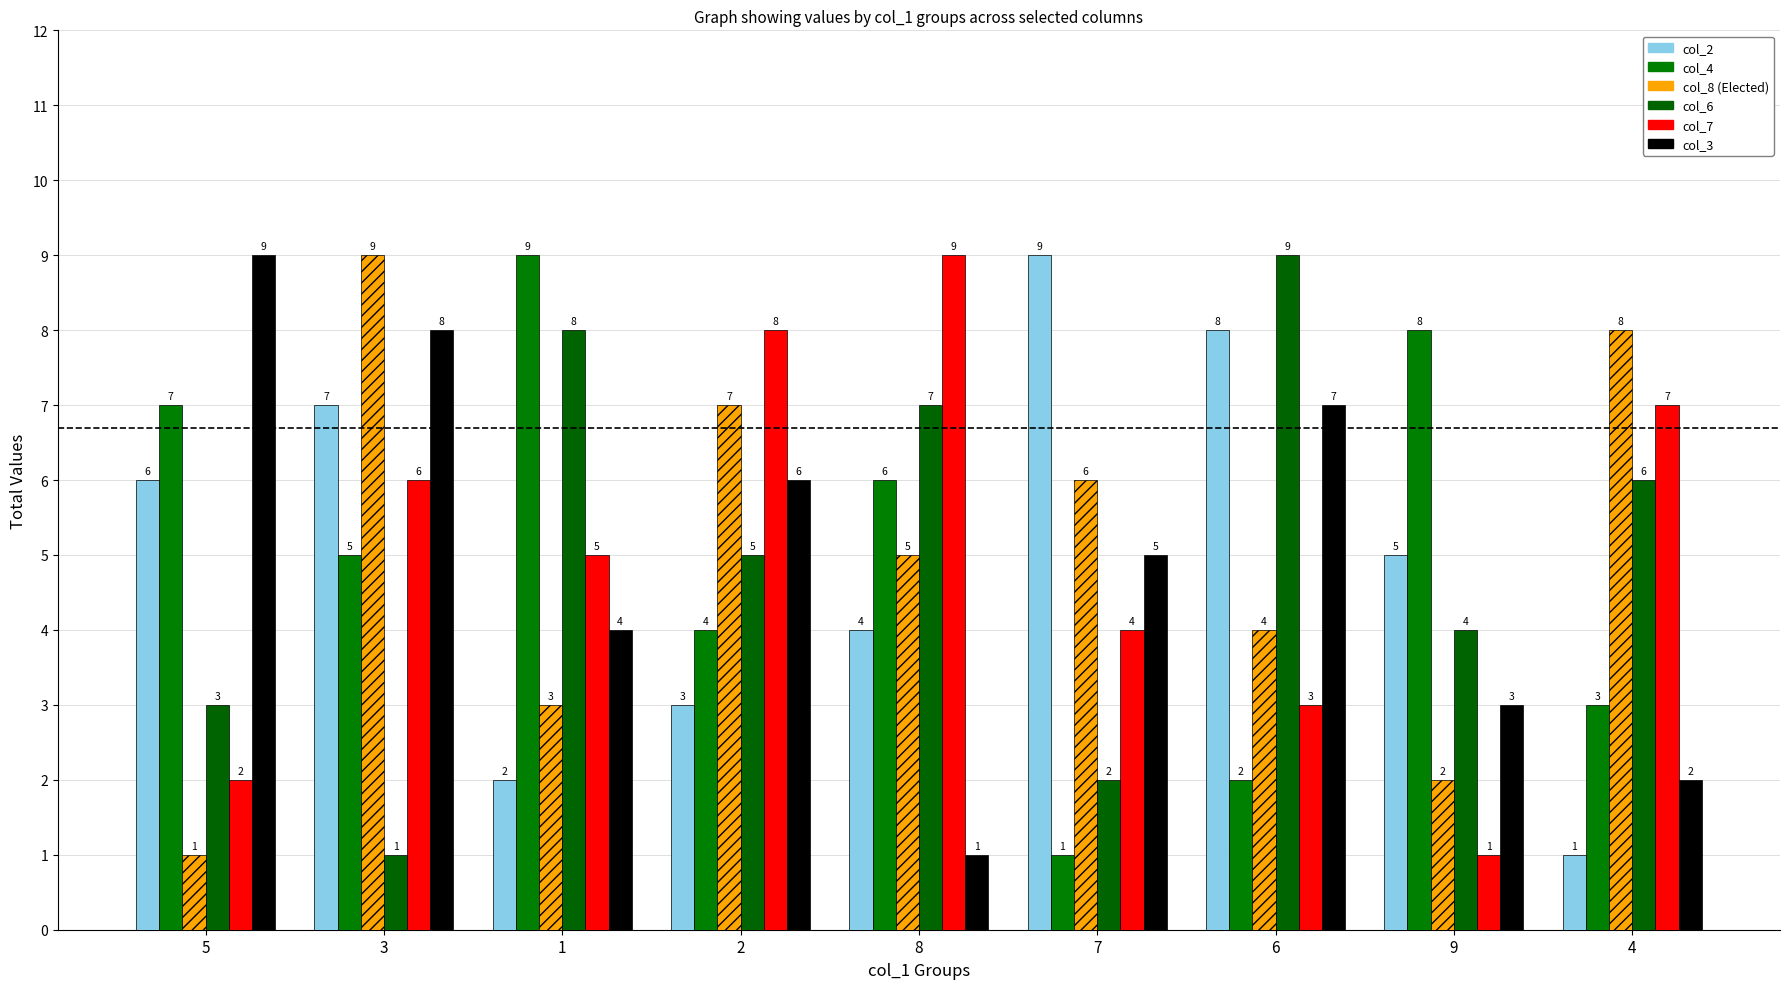

What position from the left is 2?

4